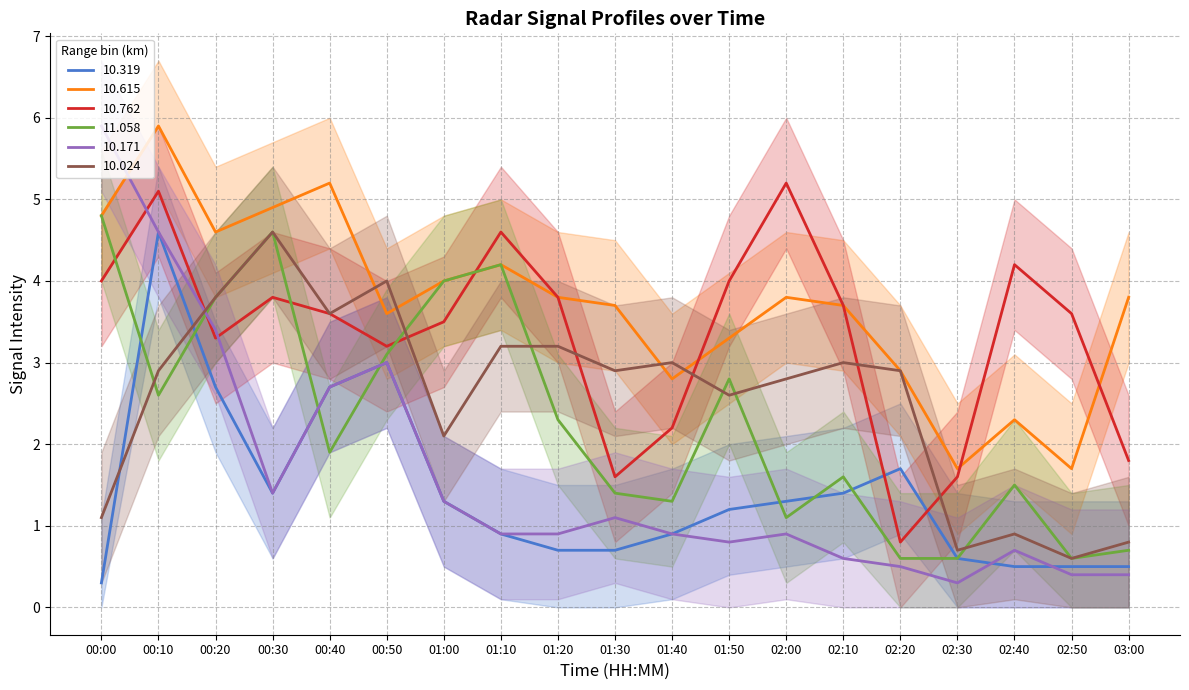

What is the label of the 17th point from the left?

02:40